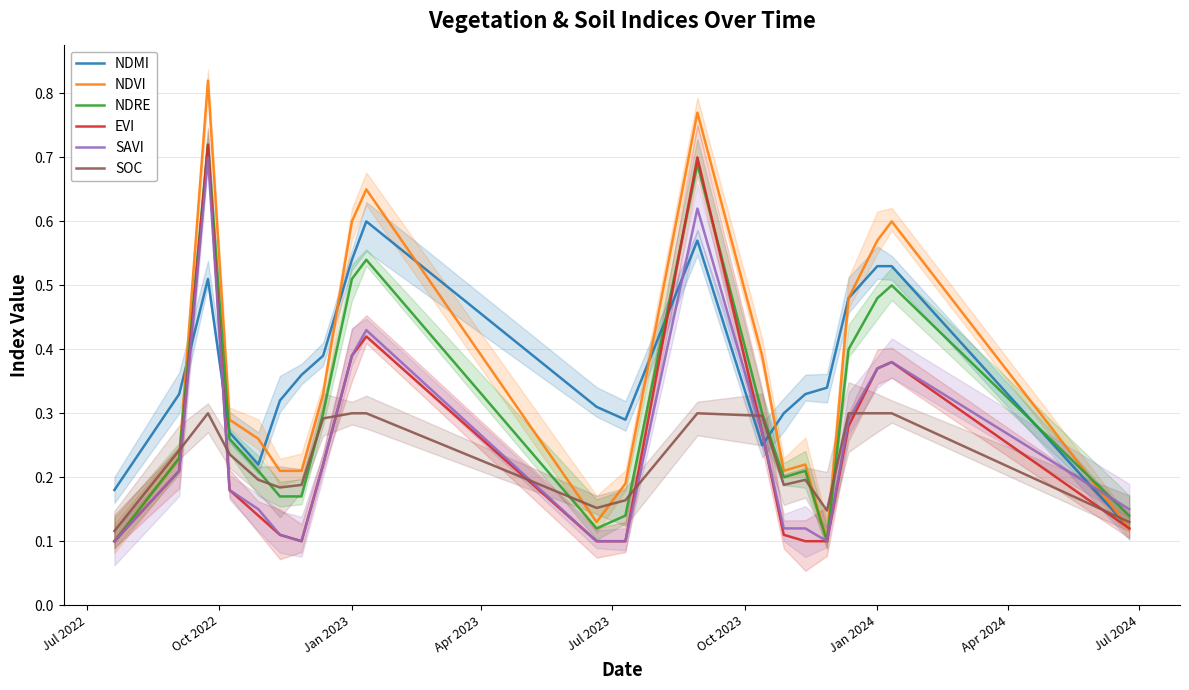

How many interior local peaks does the NDRE series have?

5